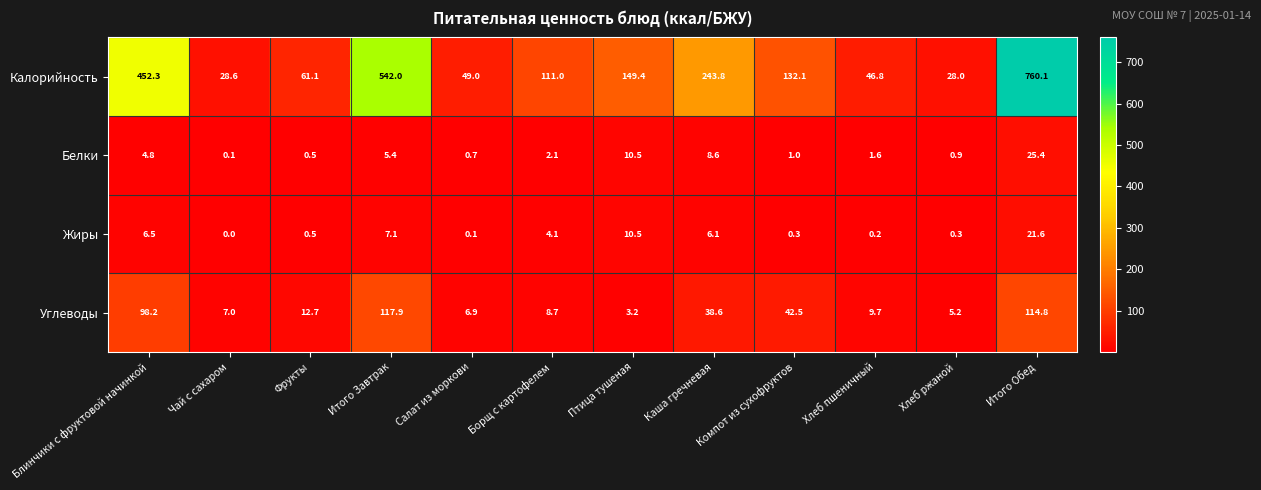

The value of Калорийность at Каша гречневая is 161.3. True or false?

False